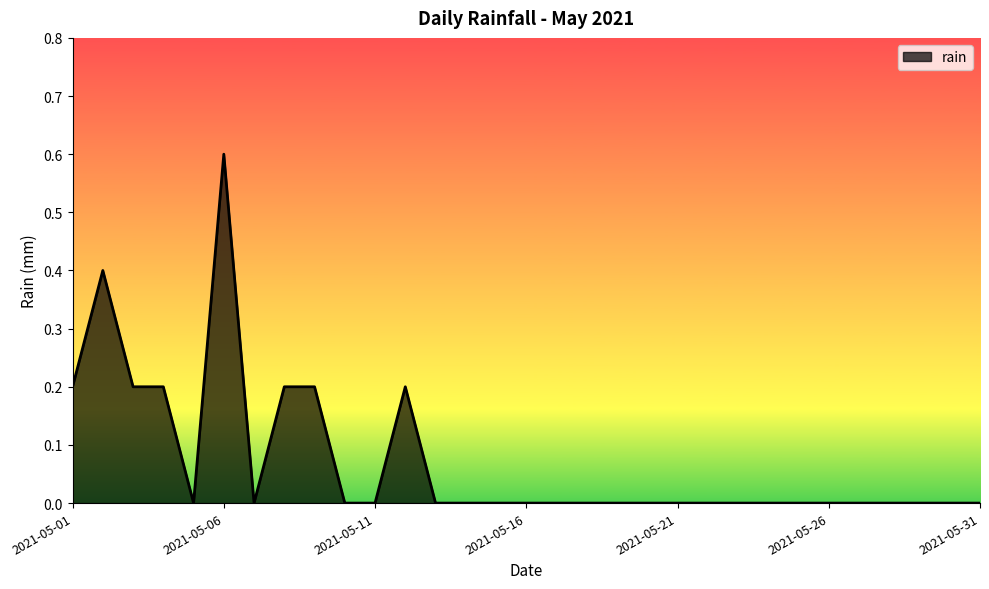

What is the difference between the second highest and second lowest values?

0.4